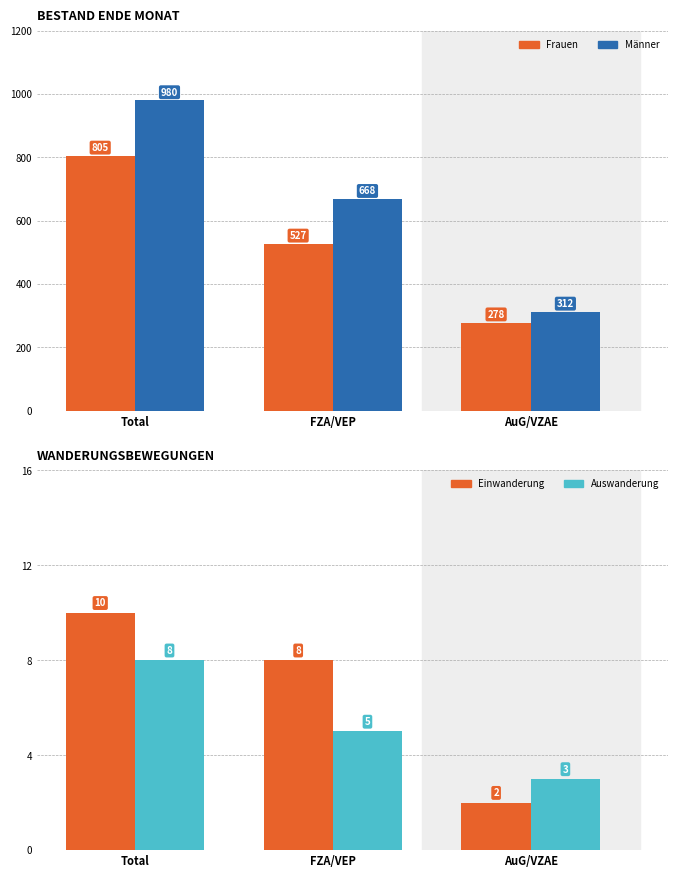

What is the sum of the Auswanderung values at FZA/VEP and Total?

13